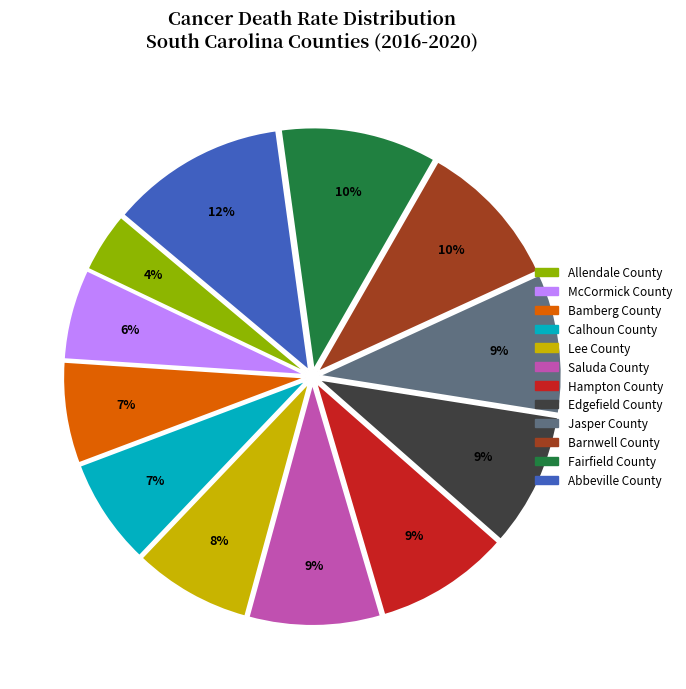

Which has a higher value, Saluda County or Calhoun County?

Saluda County